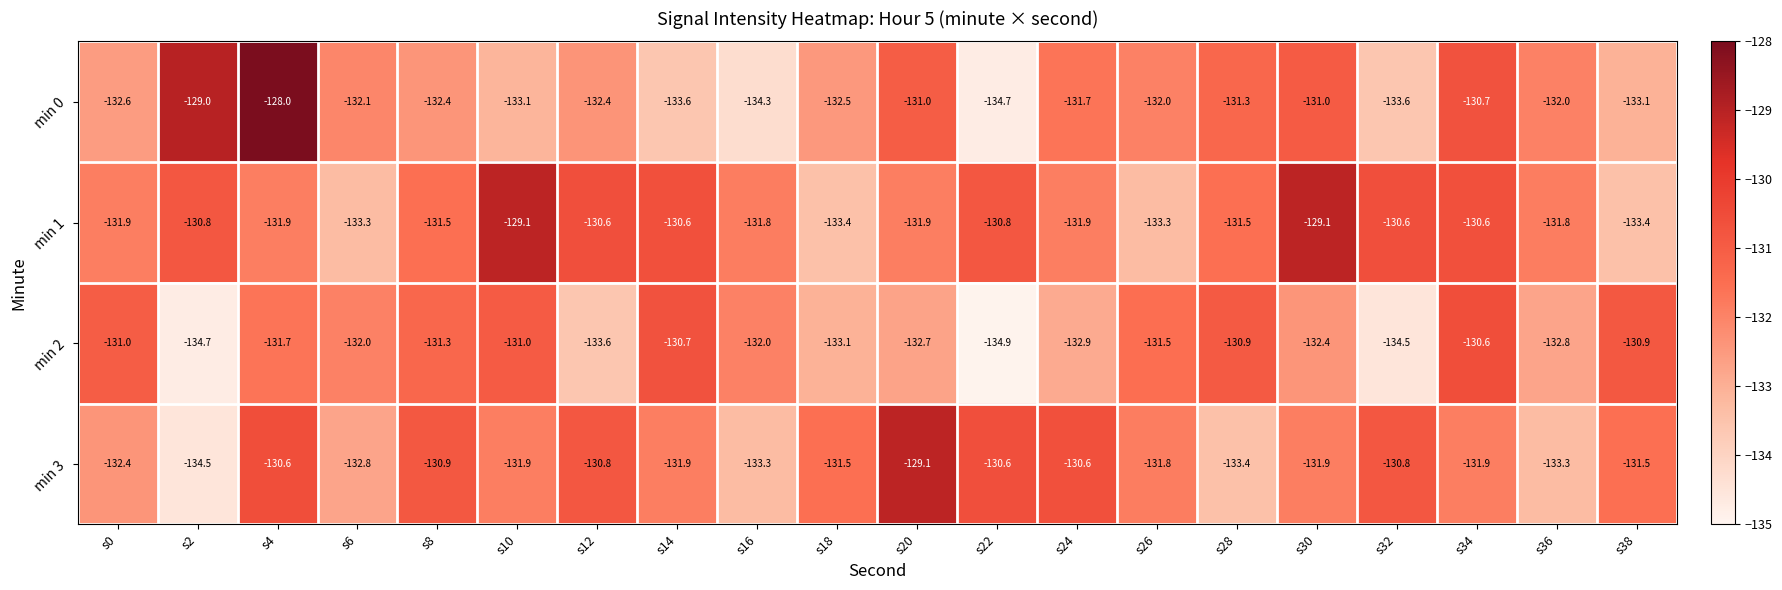

Between s8 and s28, which series saw the biggest shift?

min 3